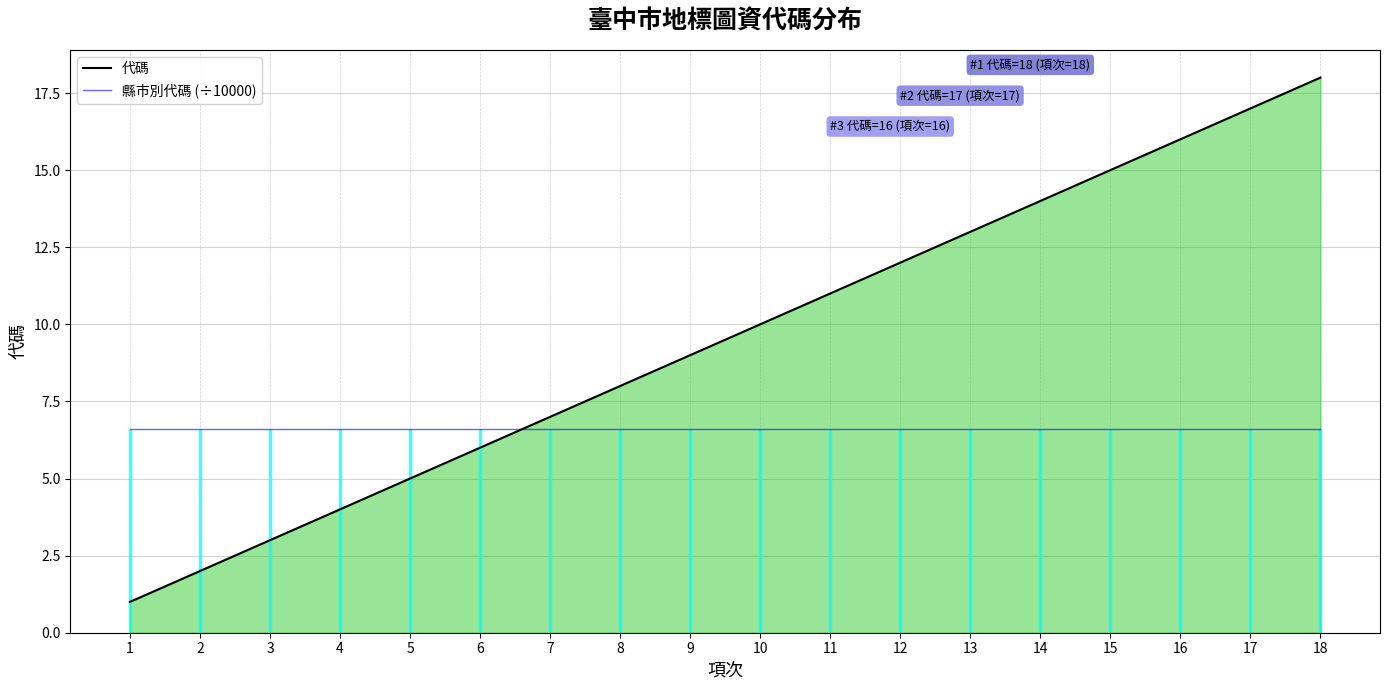

At how many categories does at least one series exceed 4?

18